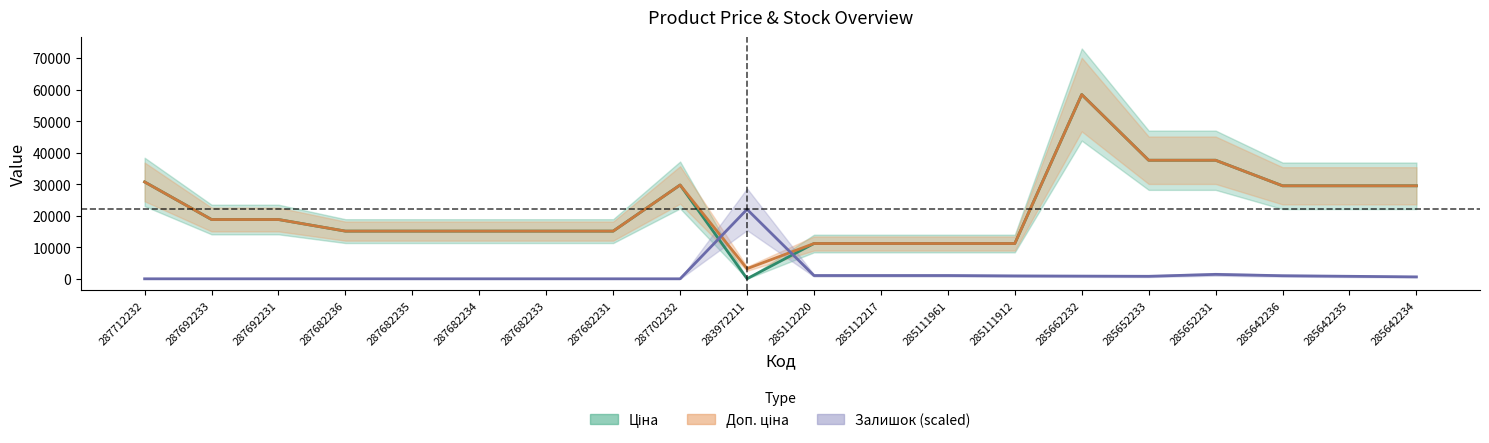

Reading left to right, list all the values displayed in this chart.

Ціна: 287712232=30717.1	287692233=18796.8	287692231=18796.8	287682236=15120.0	287682235=15120.0	287682234=15120.0	287682233=15120.0	287682231=15120.0	287702232=29747.2	283972211=32.0	285112220=11188.2	285112217=11188.2	285111961=11188.2	285111912=11188.2	285662232=58426.5	285652233=37593.6	285652231=37593.6	285642236=29491.5	285642235=29491.5	285642234=29491.5
Доп. ціна: 287712232=30717.1	287692233=18796.8	287692231=18796.8	287682236=15120.0	287682235=15120.0	287682234=15120.0	287682233=15120.0	287682231=15120.0	287702232=29747.2	283972211=3205.0	285112220=11188.2	285112217=11188.2	285111961=11188.2	285111912=11188.2	285662232=58426.5	285652233=37593.6	285652231=37593.6	285642236=29491.5	285642235=29491.5	285642234=29491.5
Залишок: 287712232=0.0	287692233=0.0	287692231=0.0	287682236=0.0	287682235=0.0	287682234=0.0	287682233=0.0	287682231=0.0	287702232=0.0	283972211=22026.5	285112220=1040.1	285112217=1040.1	285111961=1040.1	285111912=917.8	285662232=856.6	285652233=795.4	285652231=1407.3	285642236=979.0	285642235=795.4	285642234=611.8